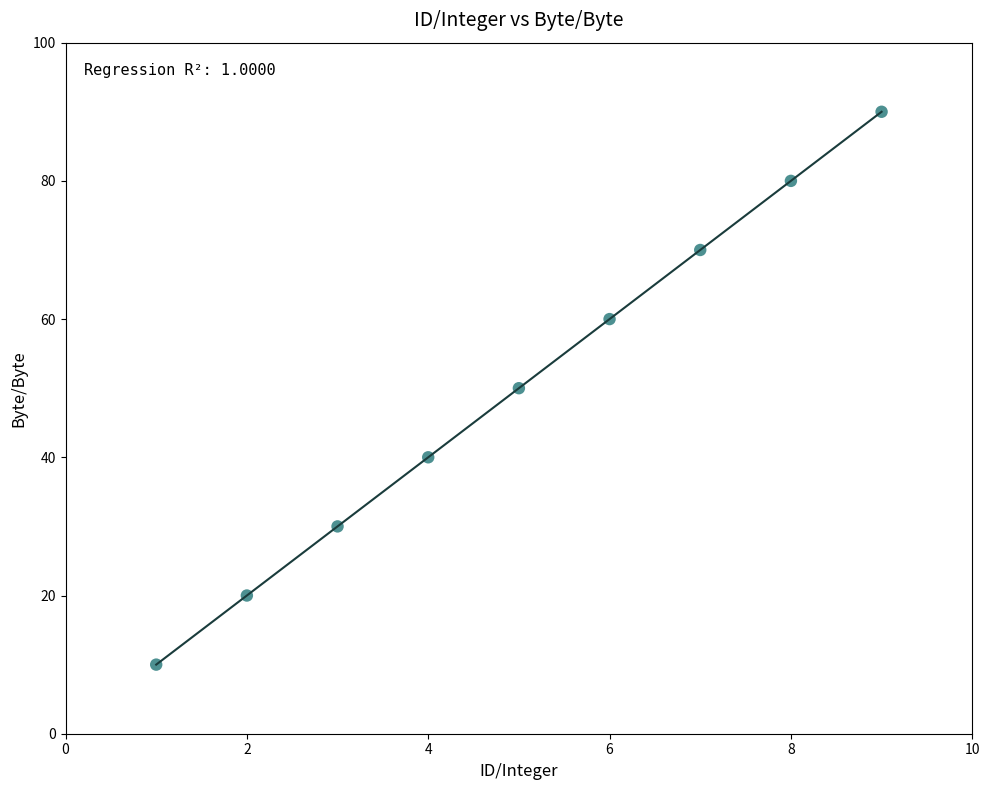

What is the average Y value?

50